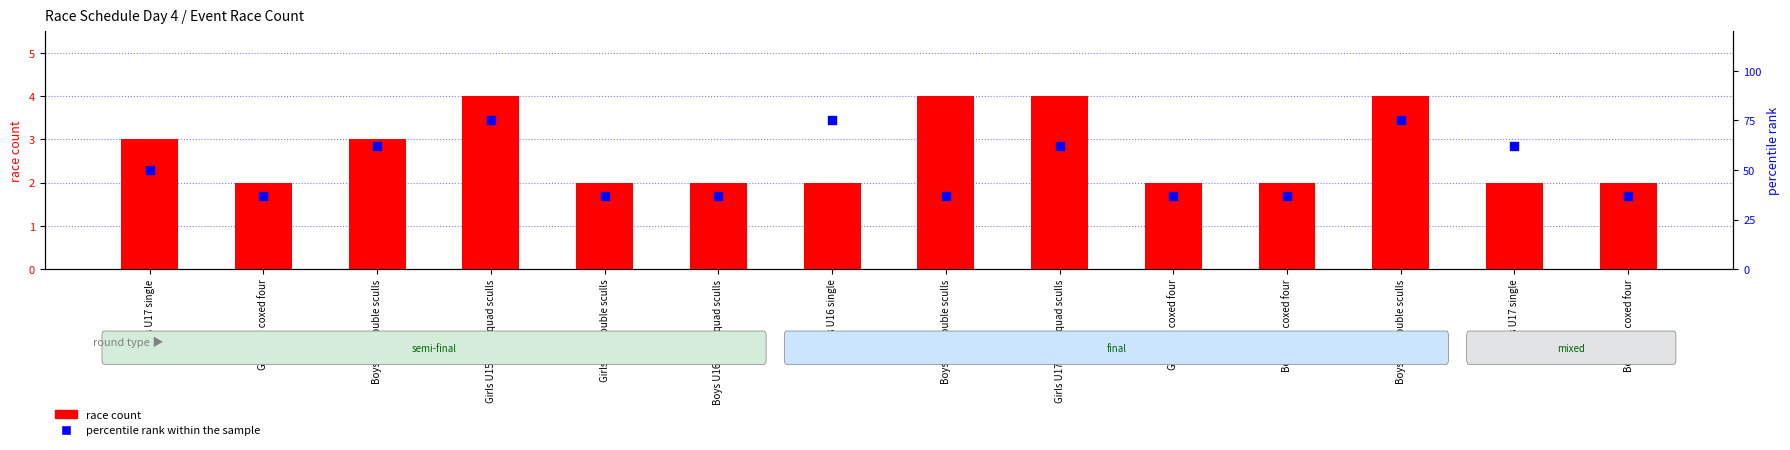

What are all the series names shown in the legend?

race count, percentile rank within the sample